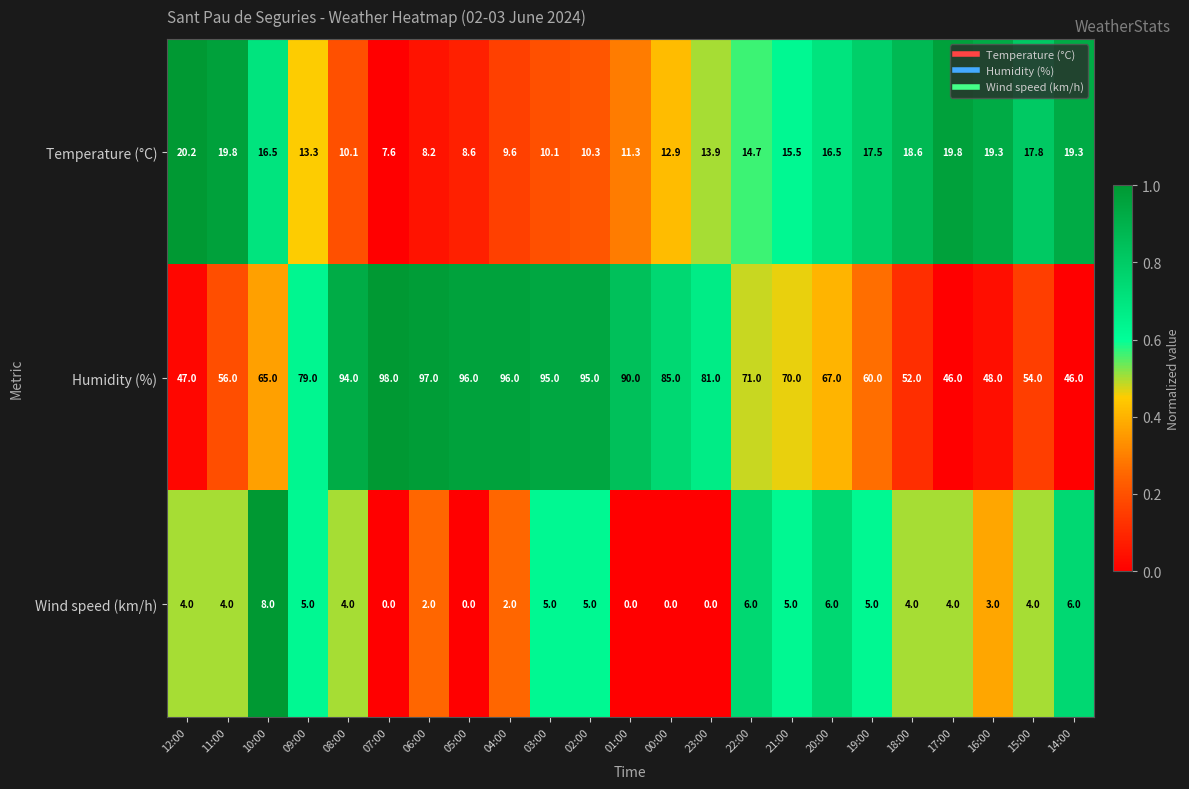

How many values in the Humidity (%) series are below 71?

11